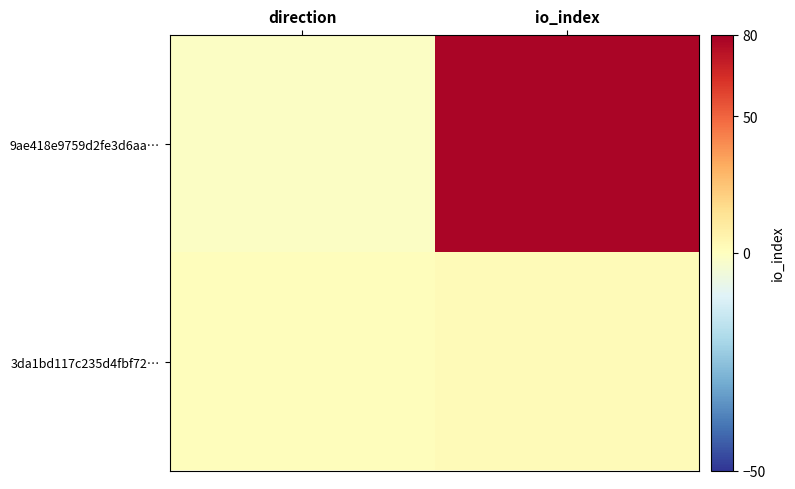

Reading right to left, extract all data points from this chart.

9ae418e9759d2fe3d6aa…: io_index=78	direction=-1
3da1bd117c235d4fbf72…: io_index=2	direction=1